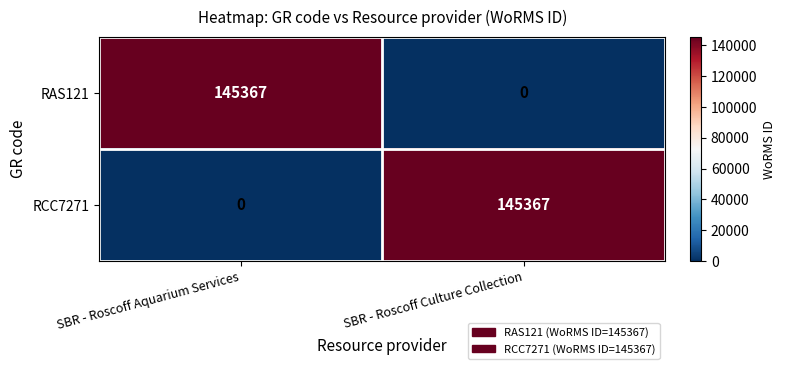

The value of RAS121 at SBR - Roscoff Aquarium Services is 145367. True or false?

True